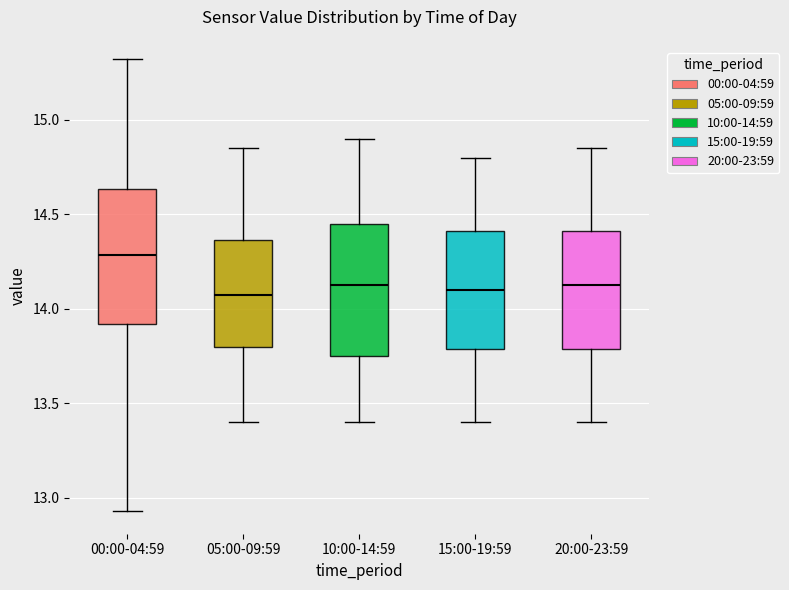

Where is the upper edge of the box for 10:00-14:59 on the y-axis? The values are not printed on the chart, so give them approximately, as read against the axis.

14.45